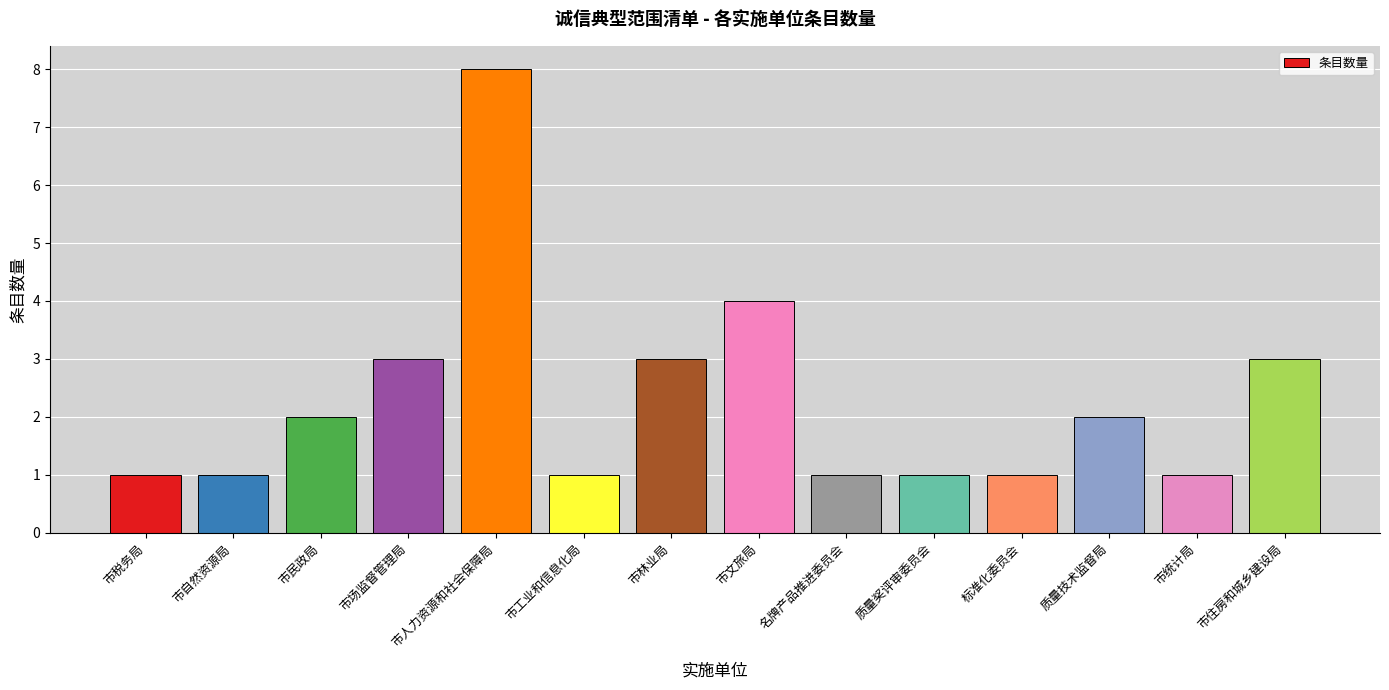

Count the number of categories in the chart.

14